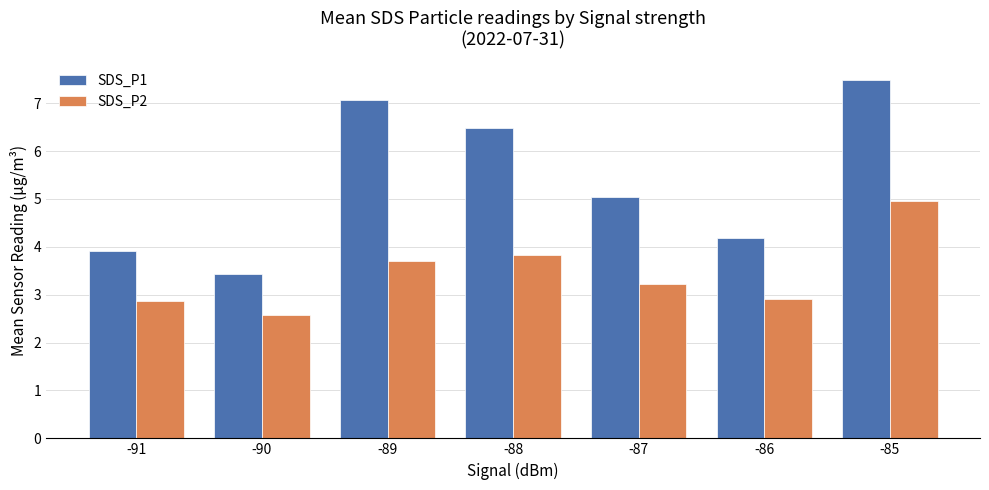

Count the number of data series in this chart.

2